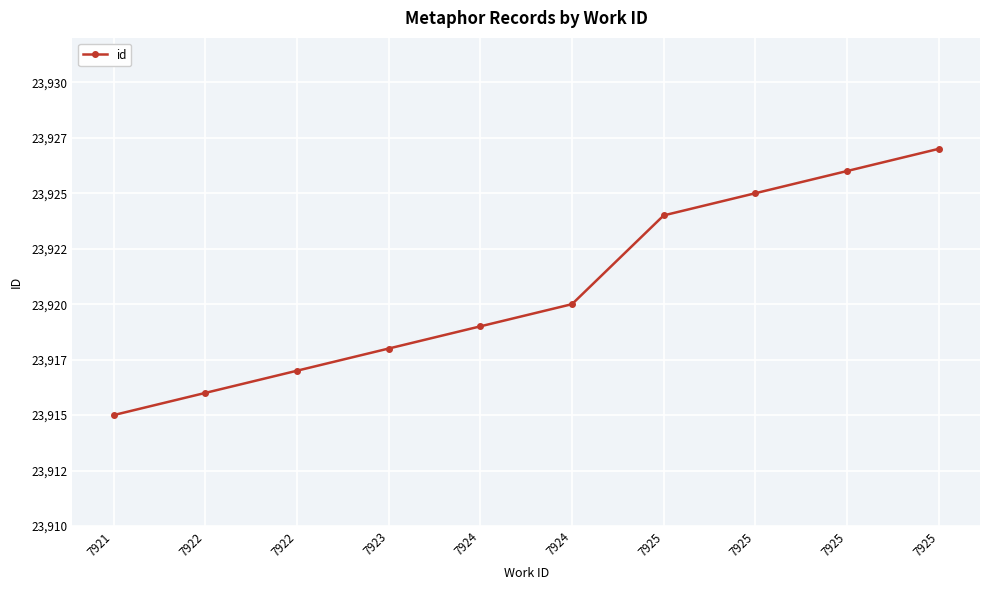

Is this an area chart (filled region under the line)?

No